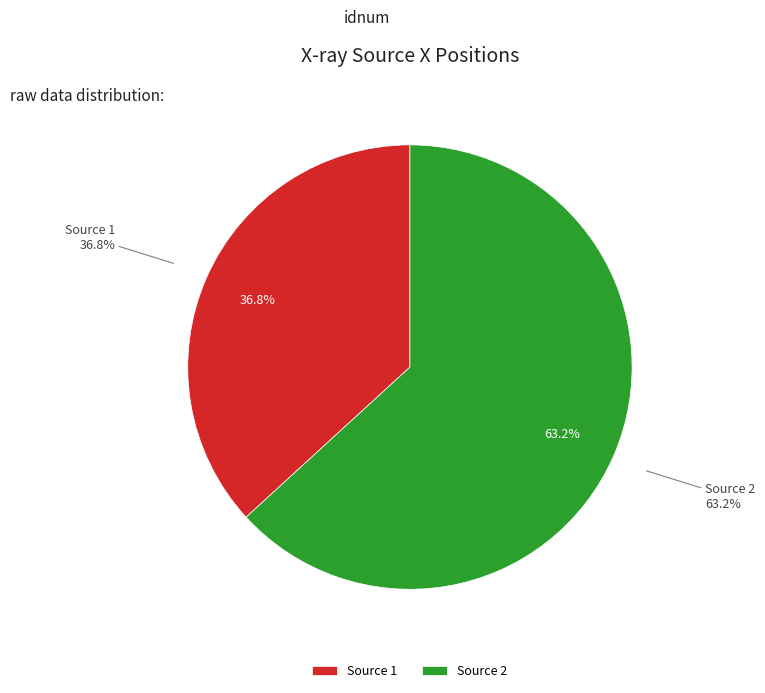

Count the number of slices in the pie.

2